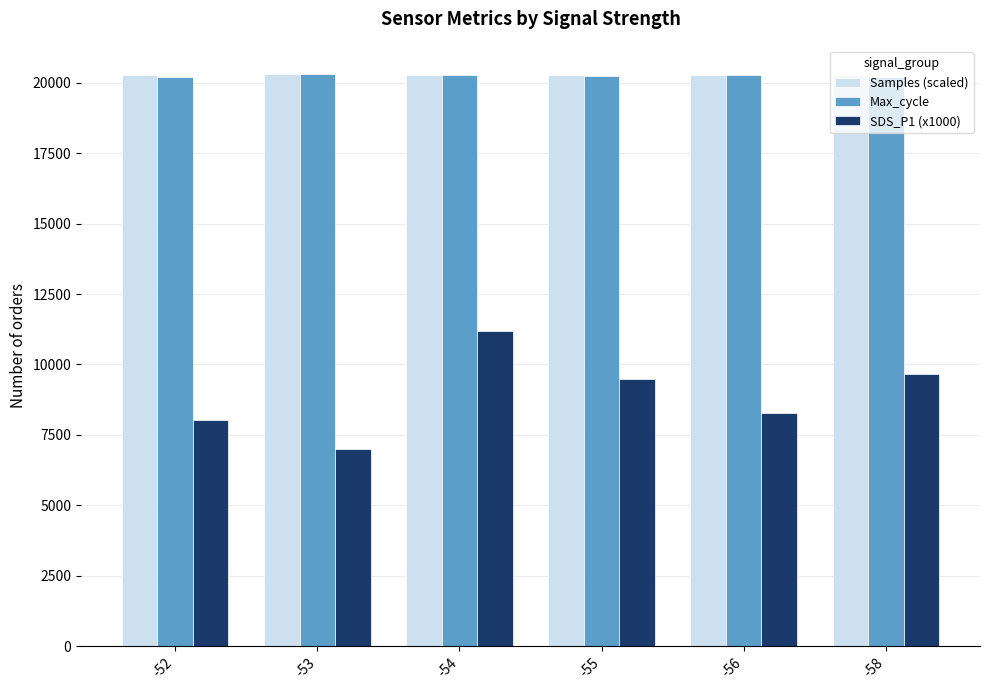

Which series changed the most between -54 and -55?

SDS_P1 (x1000)